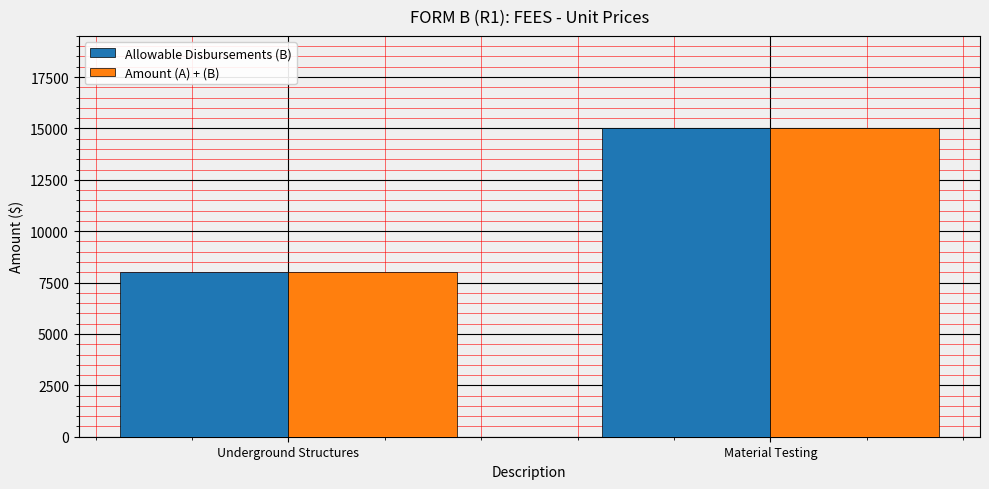

Reading right to left, list all the values displayed in this chart.

Allowable Disbursements (B): Material Testing=15000	Underground Structures=8000
Amount (A) + (B): Material Testing=15000	Underground Structures=8000